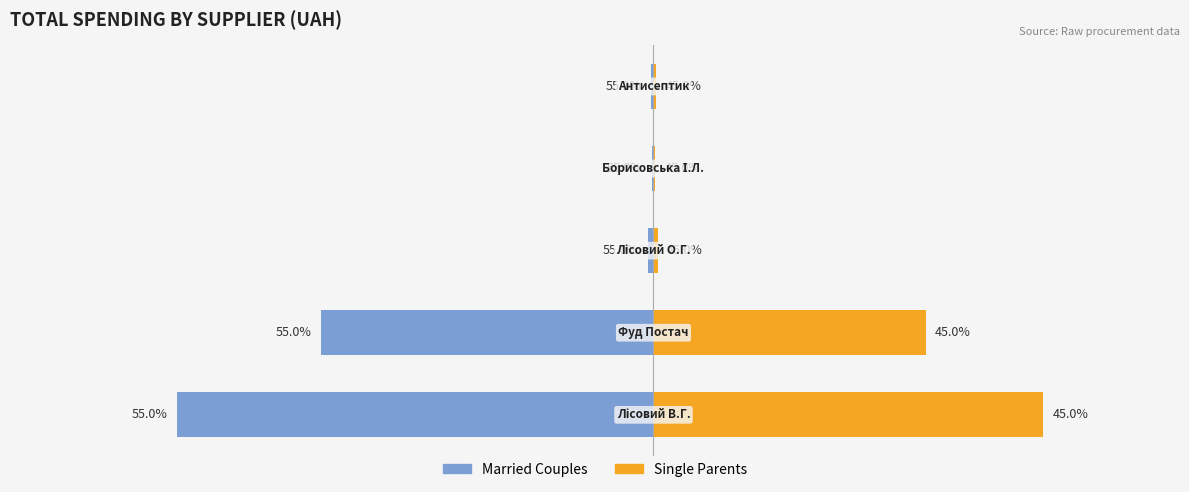

How many bars are there in each group?

2